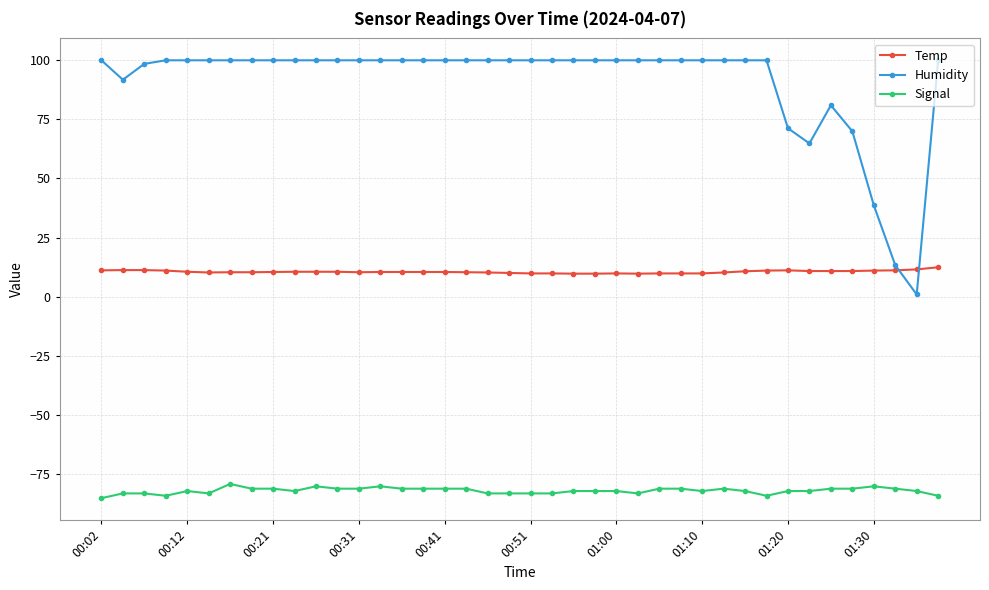

Which series has the largest range (max minus min)?

Humidity